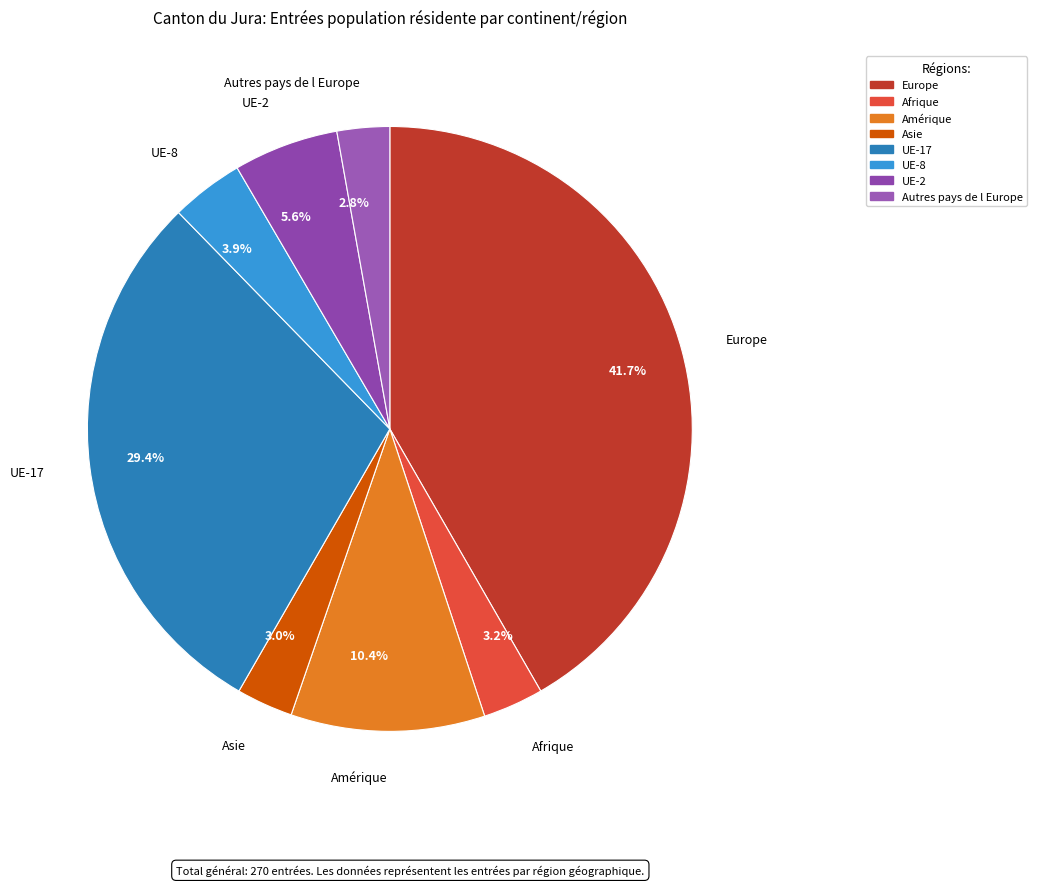

Is there a majority slice in this chart?

No